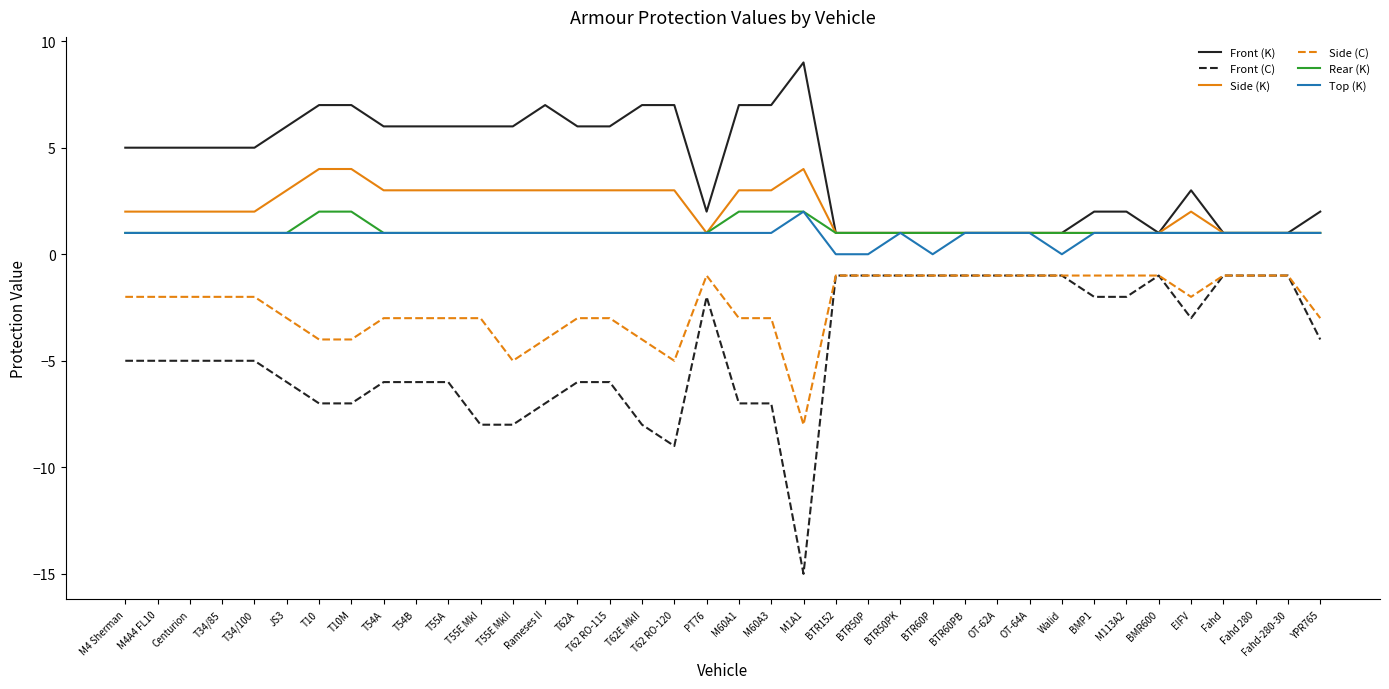

True or false: Front (K) and Side (C) cross at least once.

False